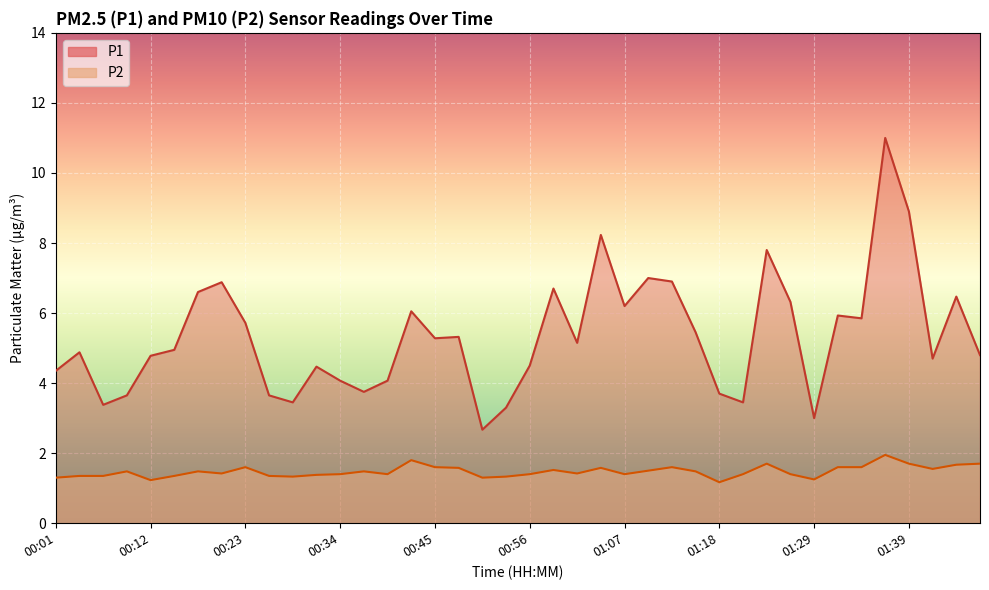

What is the minimum value for P1?

2.7